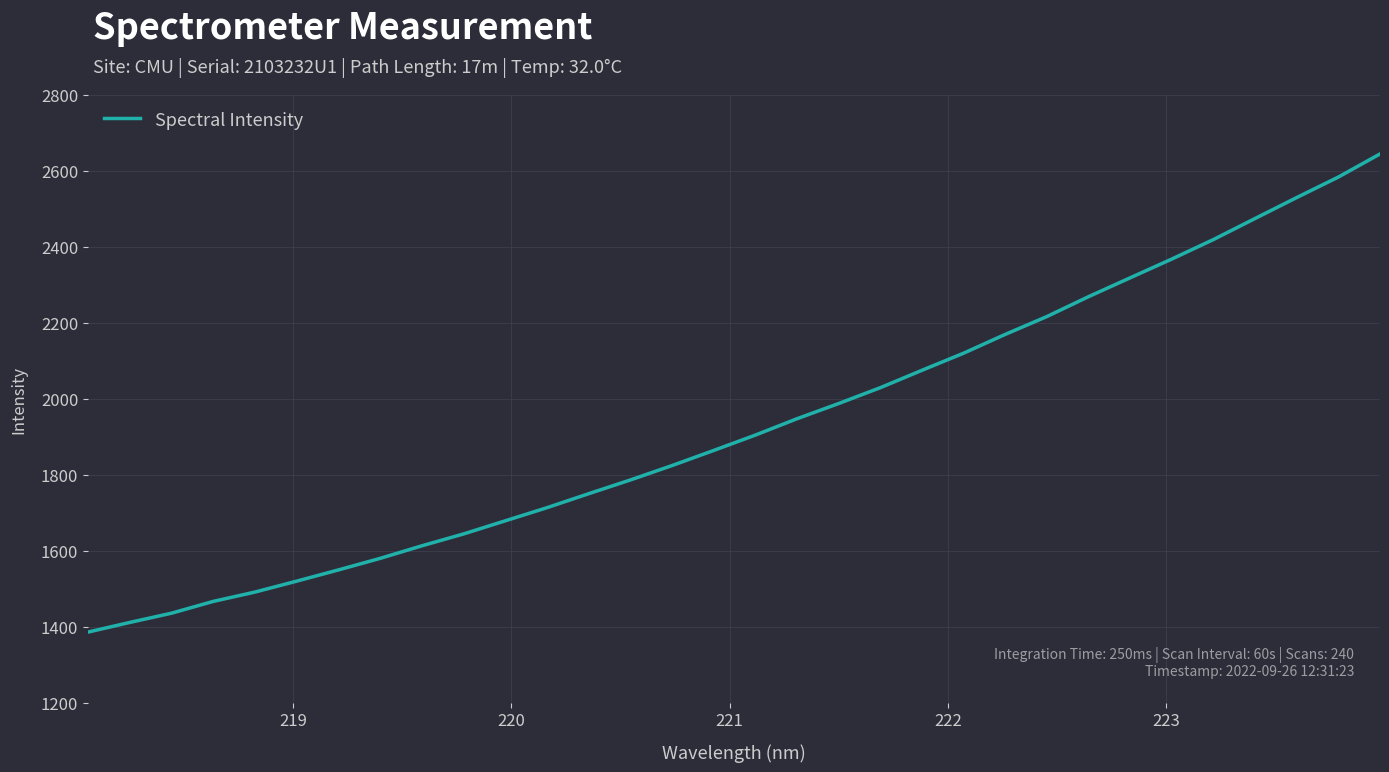

What is the difference between the maximum and minimum values?

1257.9